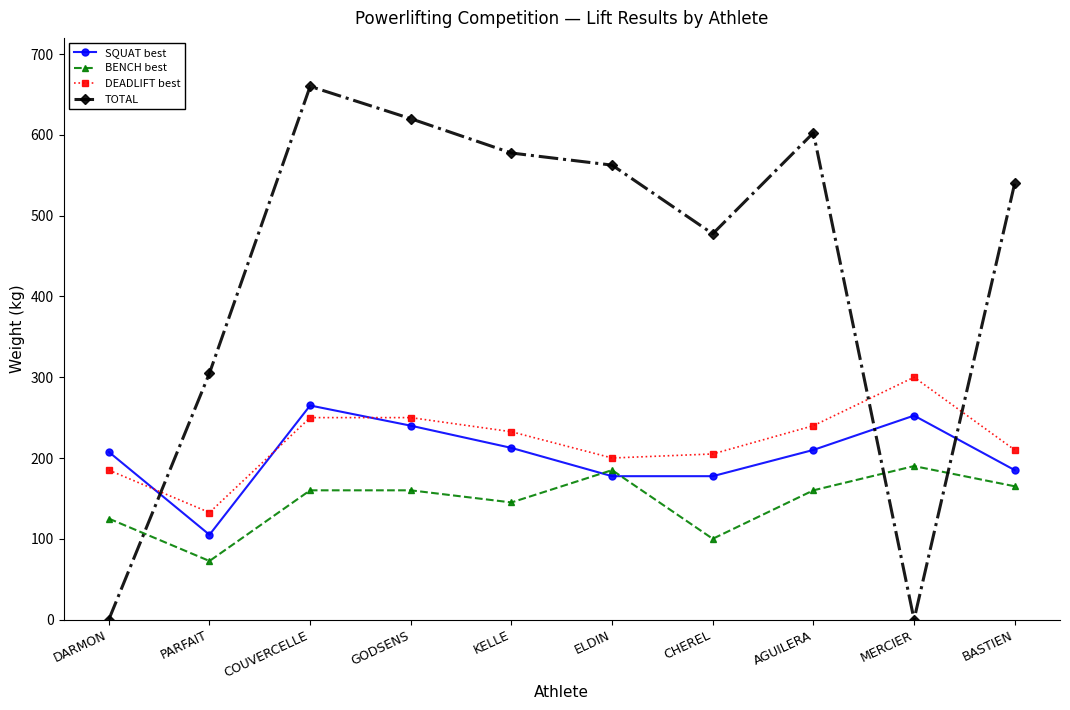

At which label does DEADLIFT best reach its peak?

MERCIER